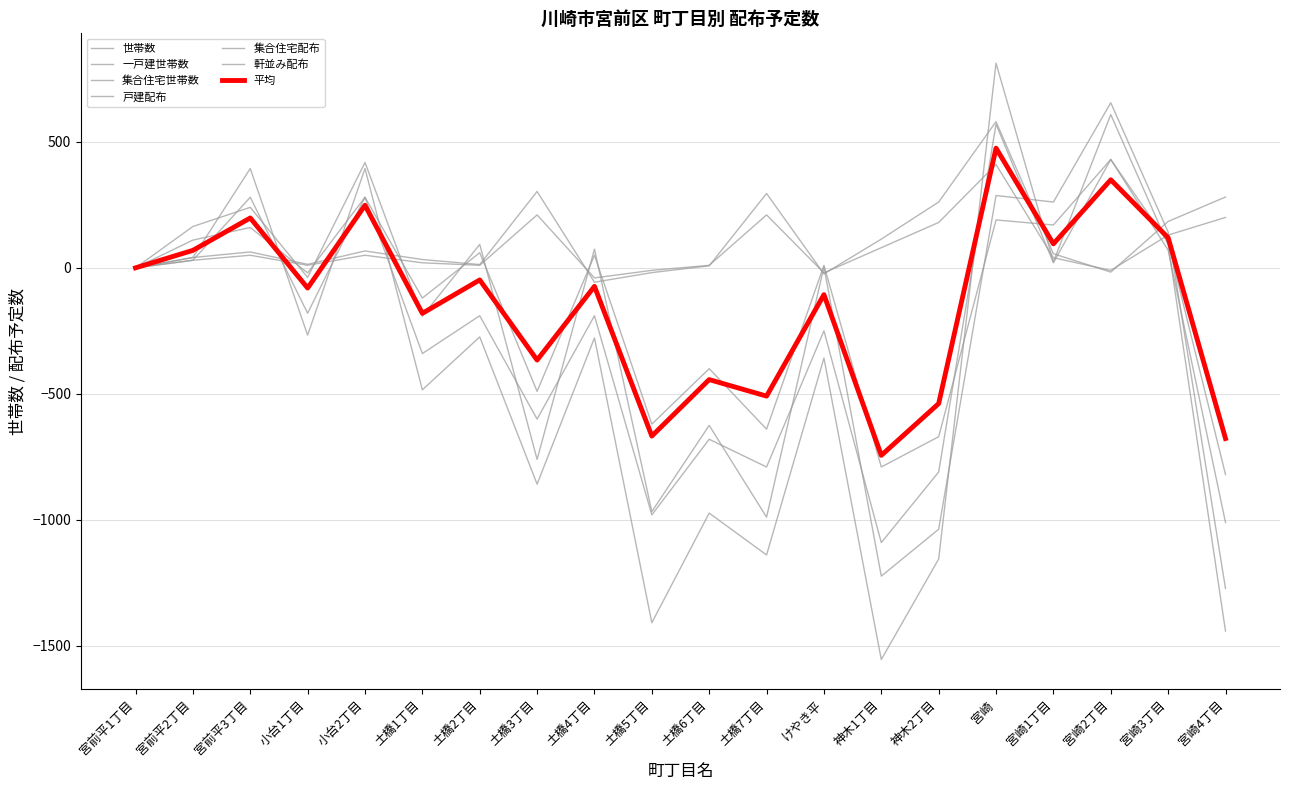

Does the chart display data point markers on the line(s)?

No